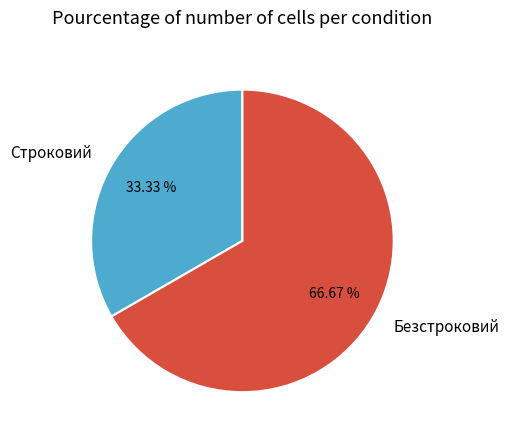

Combined, do Безстроковий and Строковий account for over 50%?

Yes